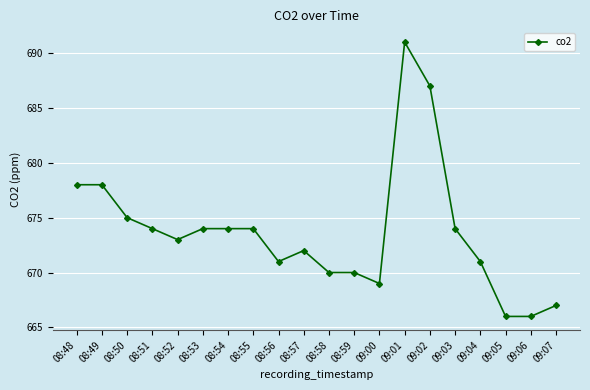

What is the greatest value displayed?

691